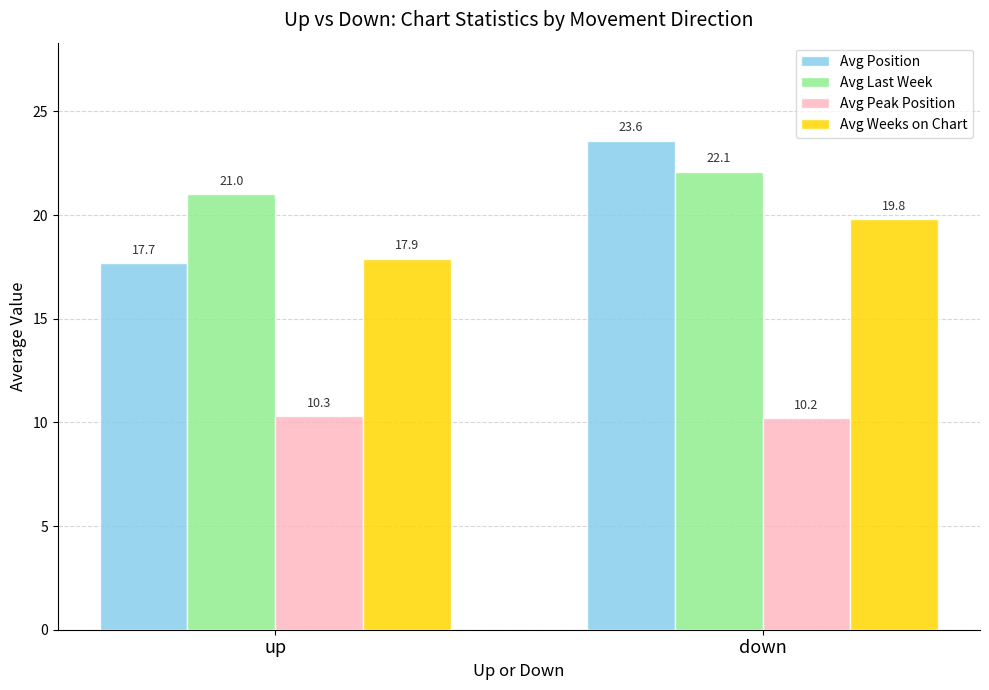

Which series has the widest spread of values?

Avg Position